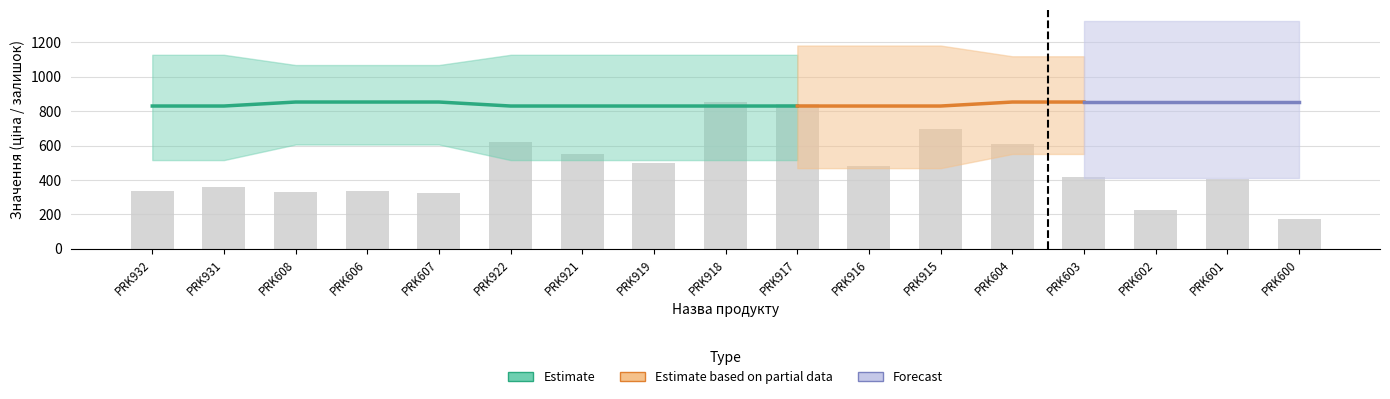

Read the Залишок value at PRK932.

333.0